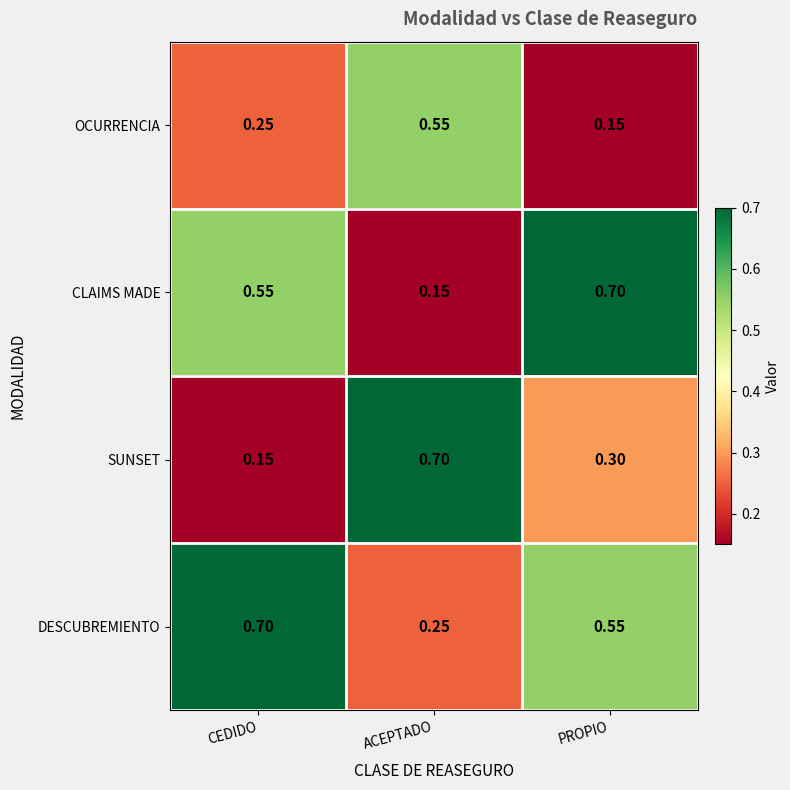

At which category is the sum across all series the highest?

PROPIO